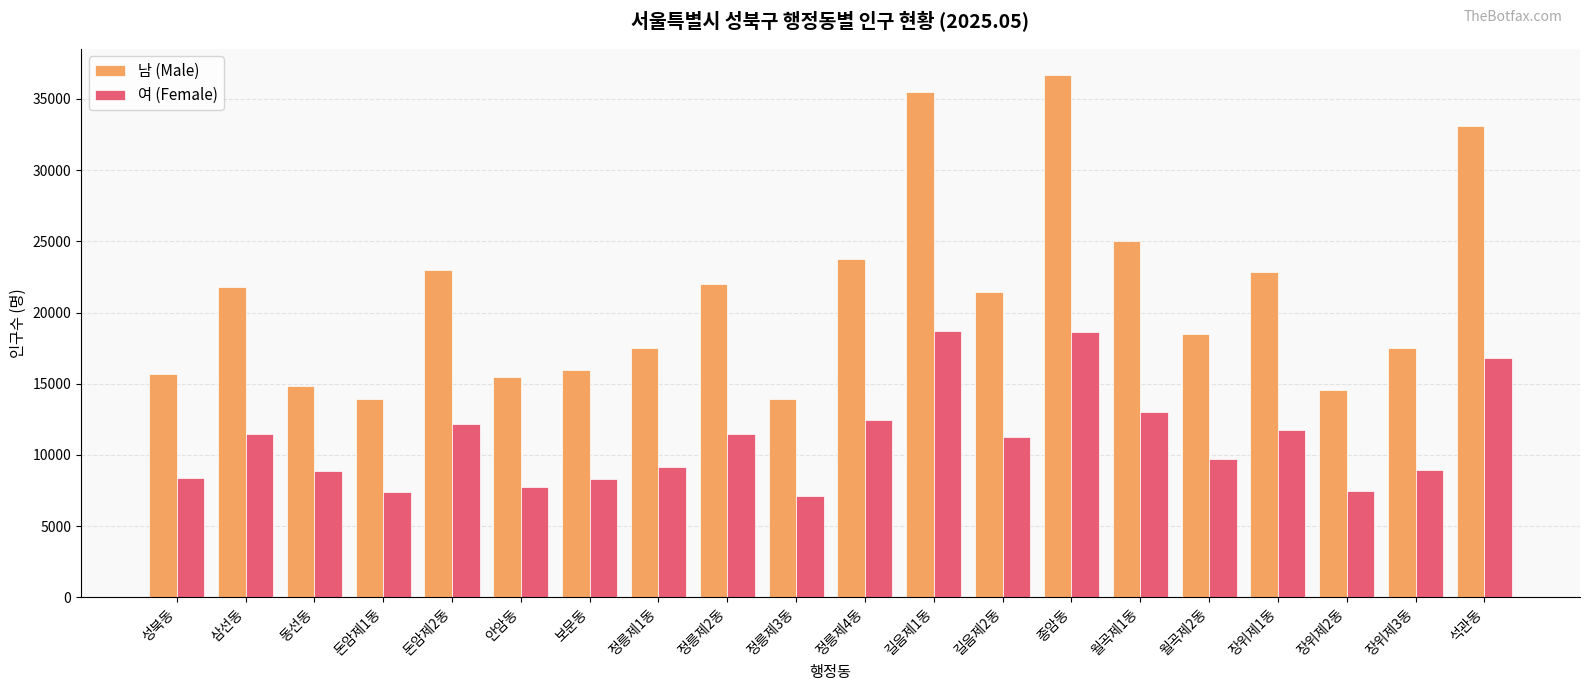

What is the lowest value of the 남 (Male) series?

13924